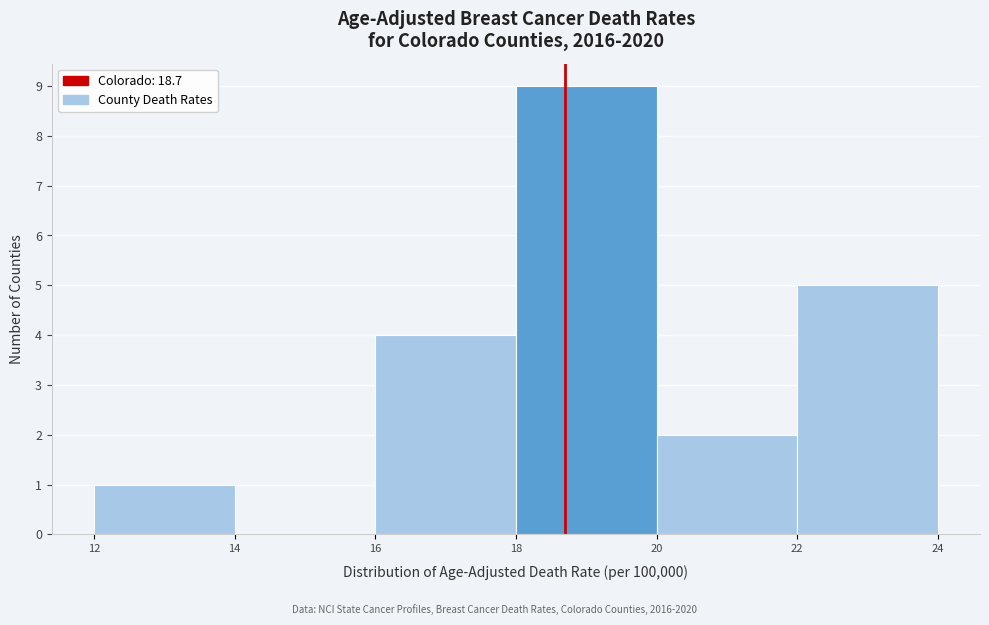

Over which range of the x-axis is the bar tallest?

18 to 20